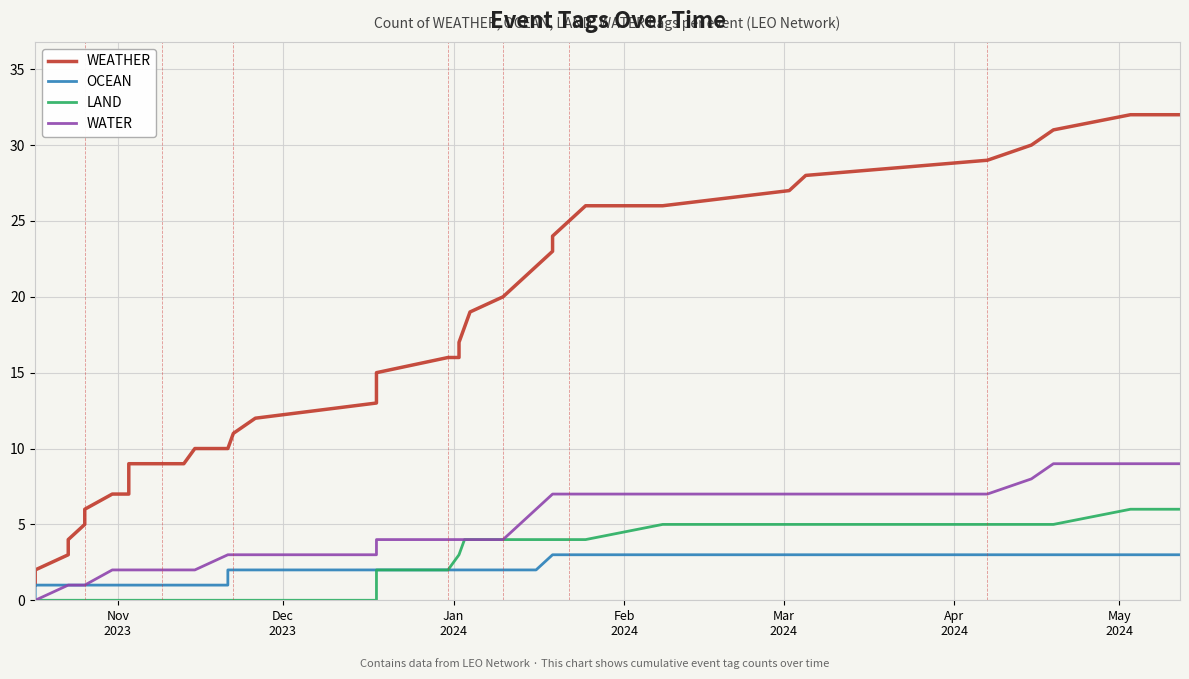

What are all the series names shown in the legend?

WEATHER, OCEAN, LAND, WATER